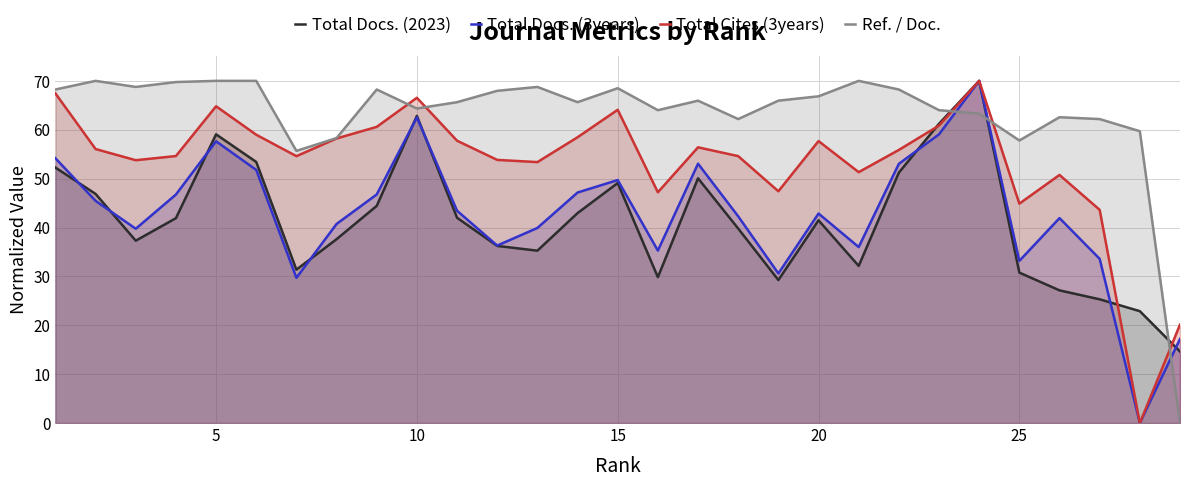

How many values in the Total Cites (3years) series exceed 55?

15